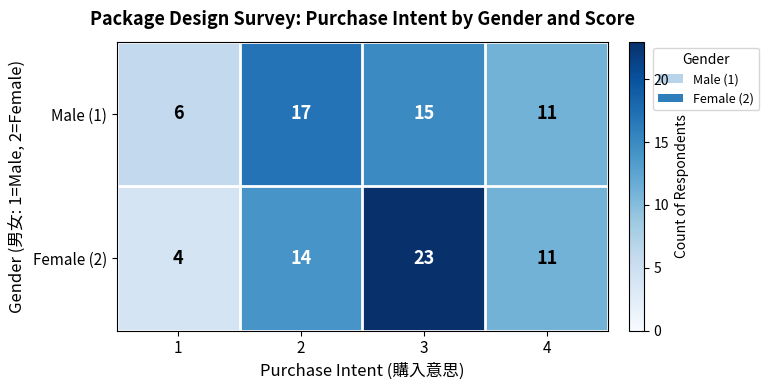

How many Male (1) values are between 11 and 17?

3